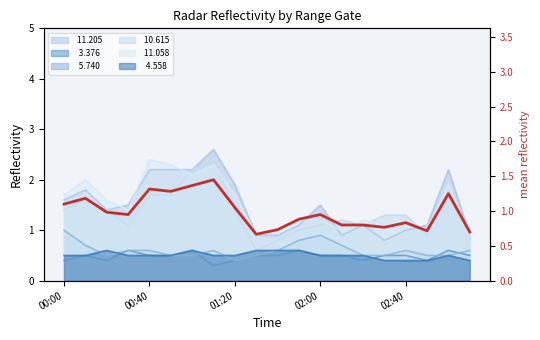

How many interior local valleys (lower than both neighbors) does the data have?

5